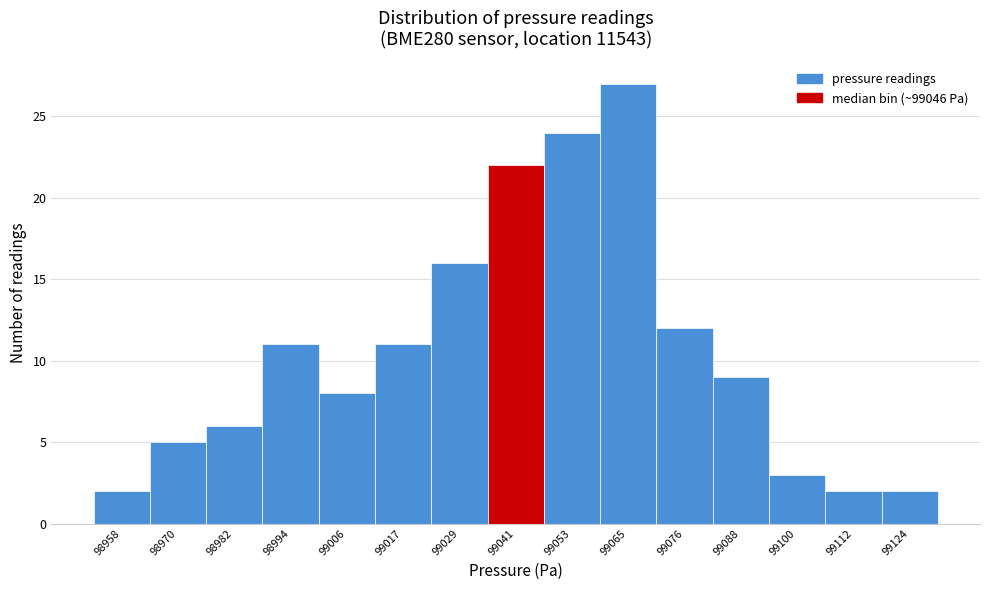

What is the height of the bar covering 99071.0 to 99082.8 on the x-axis? Neither the bar edges nor the heights are printed on the chart, so give them approximately, as read against the axes.

12